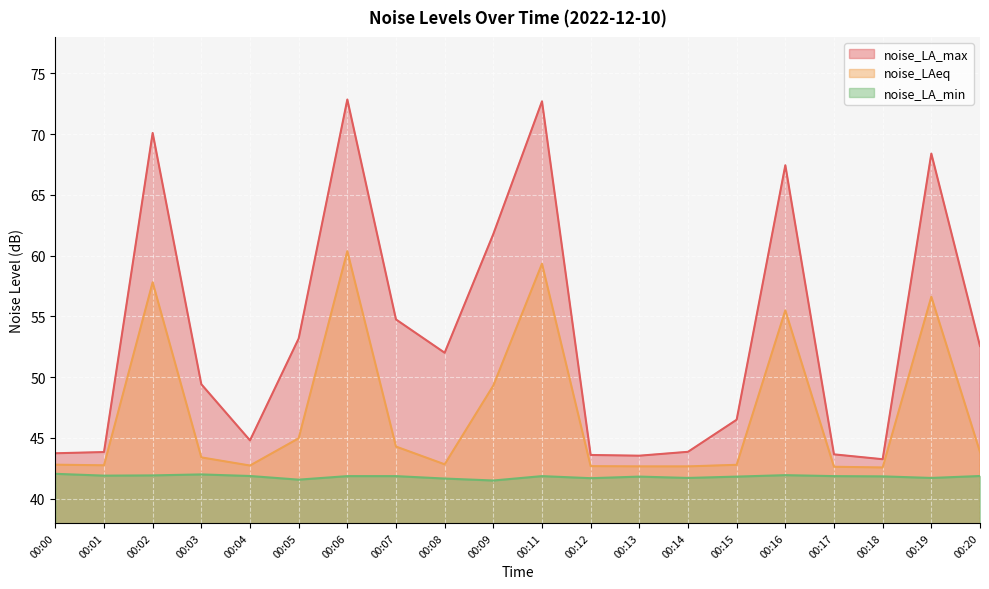

What is the difference between the noise_LA_min values at 00:06 and 00:05?

0.3